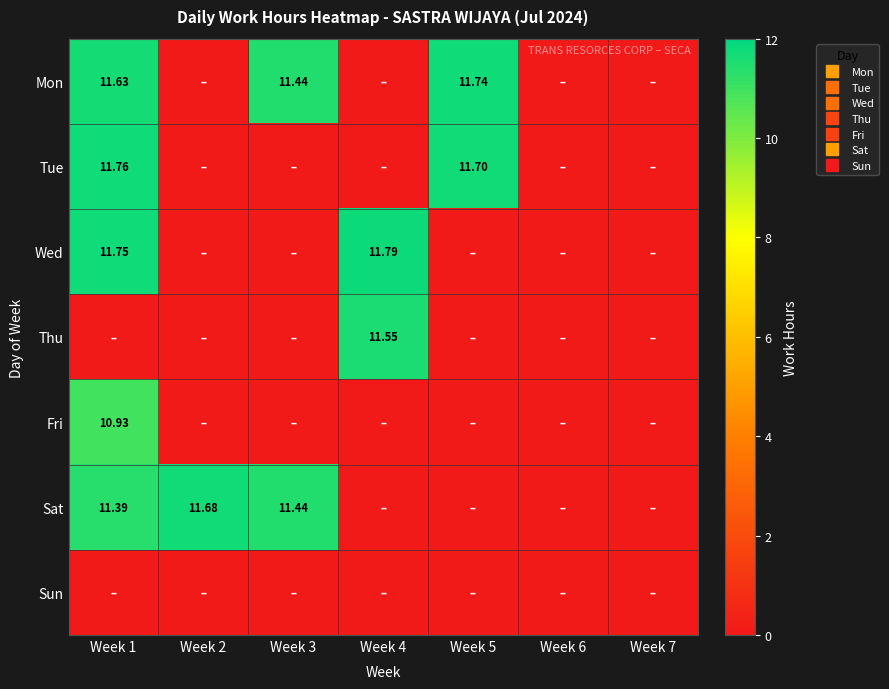

At which category does the chart reach its peak across all series?

Week 4